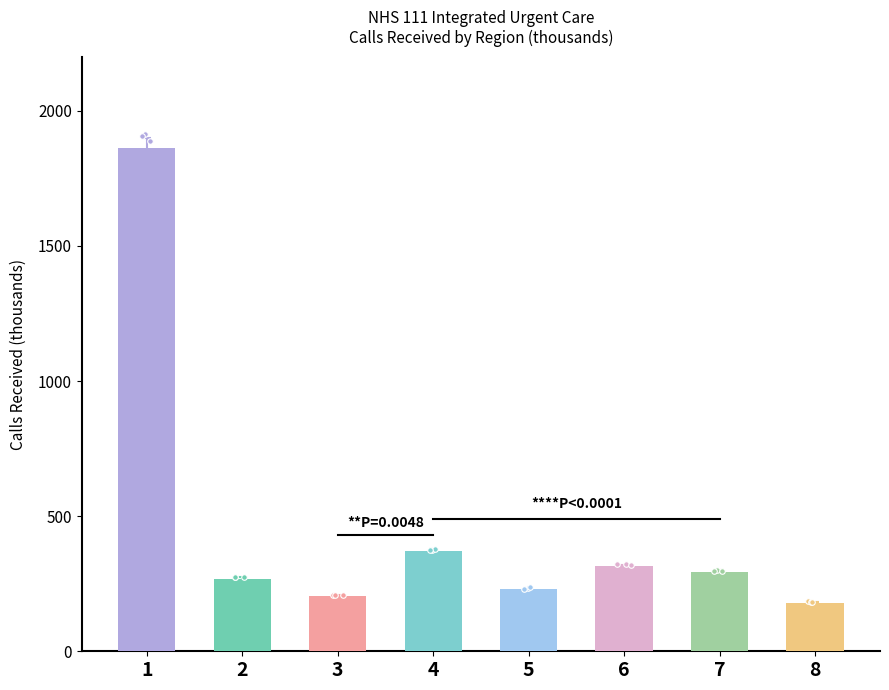

What is the difference between the second highest and minimum values?

189.4